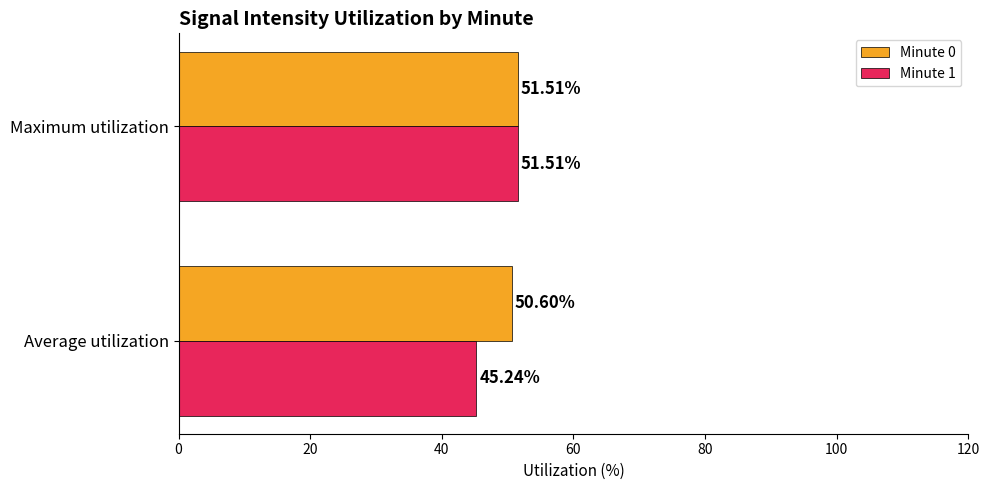

What are all the series names shown in the legend?

Minute 0, Minute 1